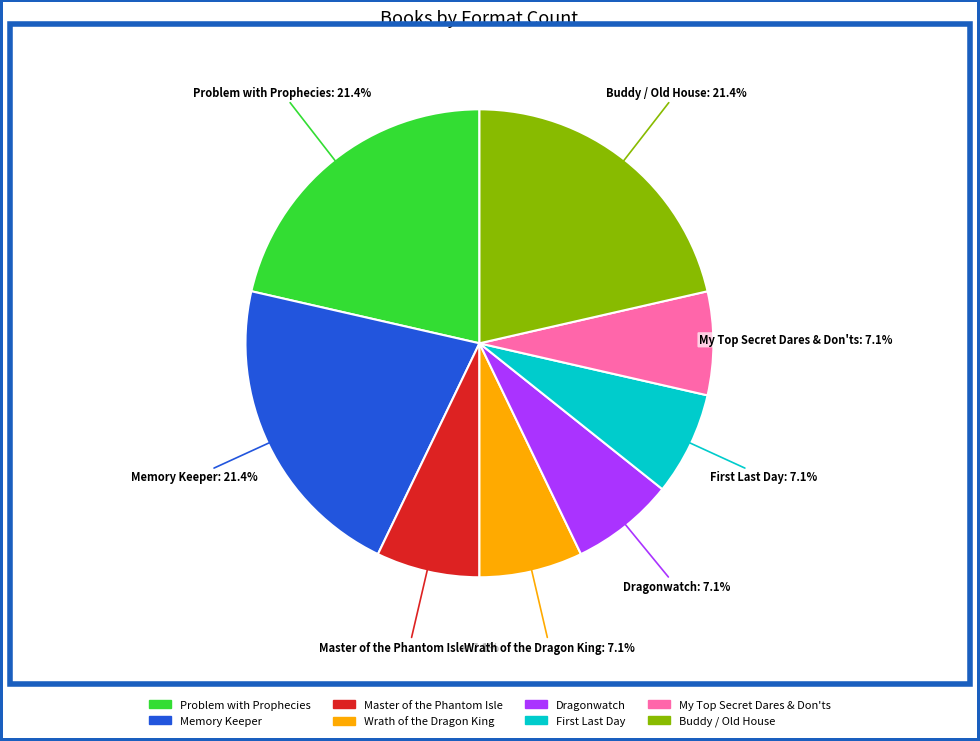

Is there a majority slice in this chart?

No